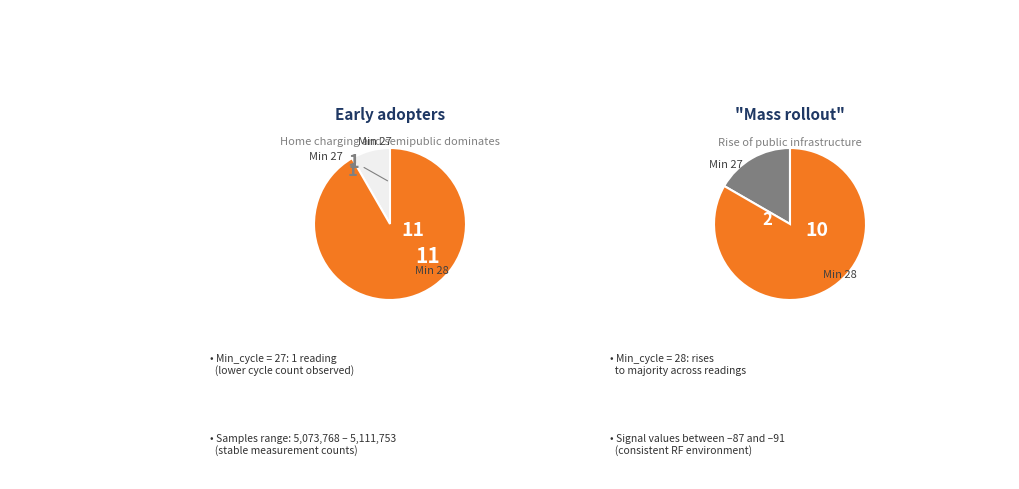

True or false: 28 accounts for 20% of the total.

False